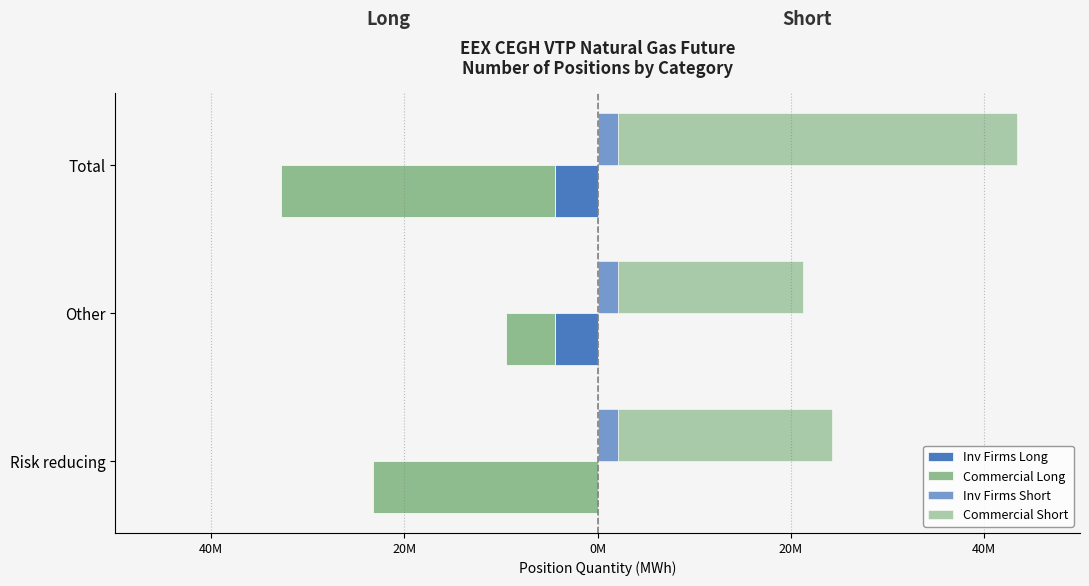

What is the value of the Commercial Long bar at the 2nd from the left?

-5083579